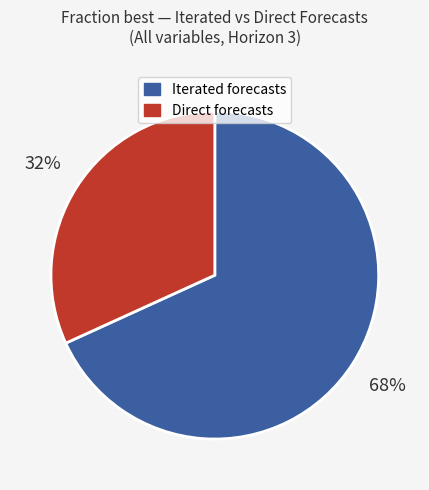

Combined, do Iterated forecasts and Direct forecasts account for over 50%?

Yes